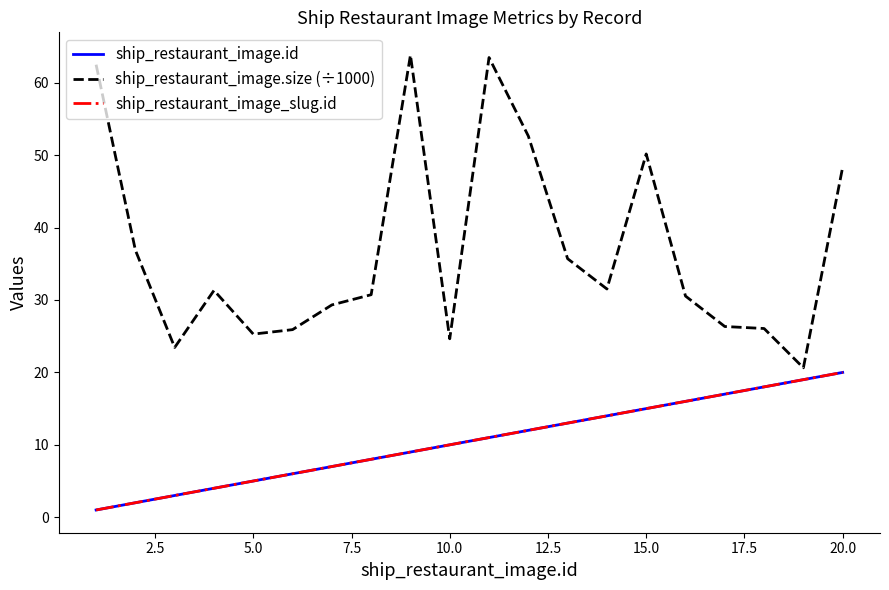

Is this an area chart (filled region under the line)?

No